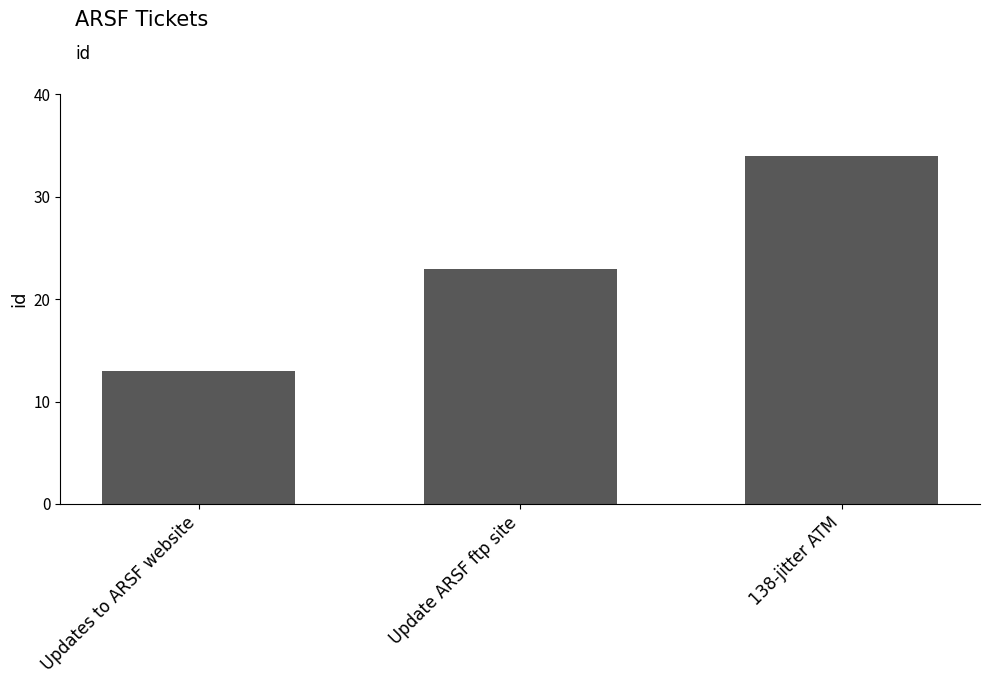

What is the change in value from Update ARSF ftp site to 138-jitter ATM?

+11